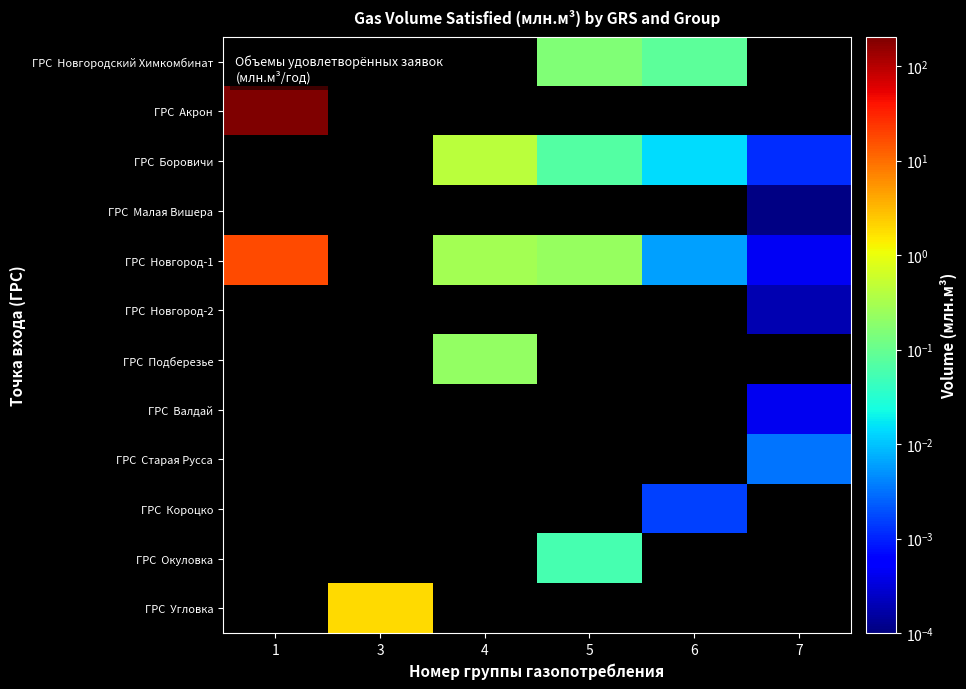

Is the value of ГРС Старая Русса at 1 greater than the value of ГРС Малая Вишера at 3?

No